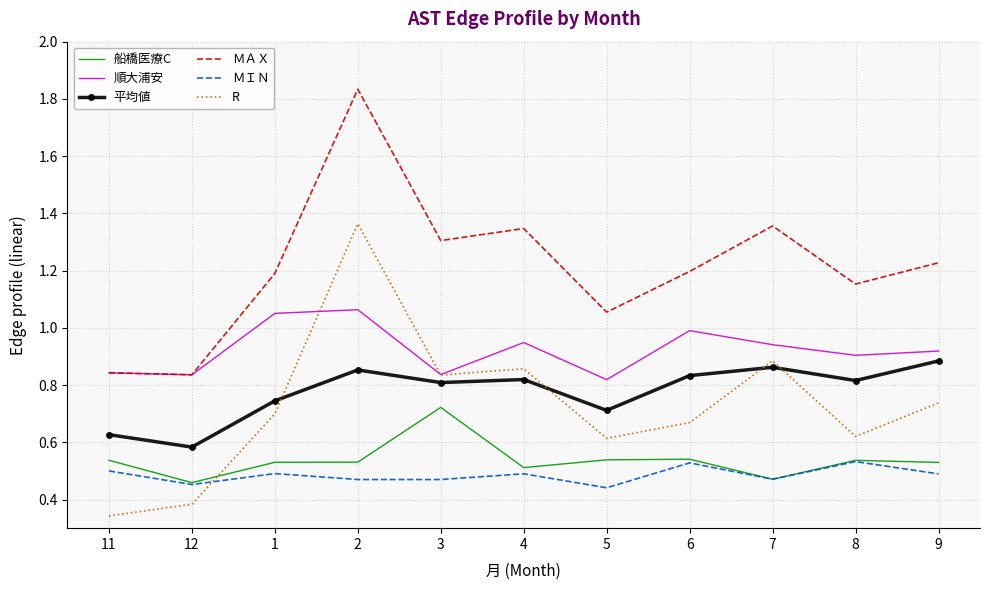

Which series changed the most between 11 and 2?

R